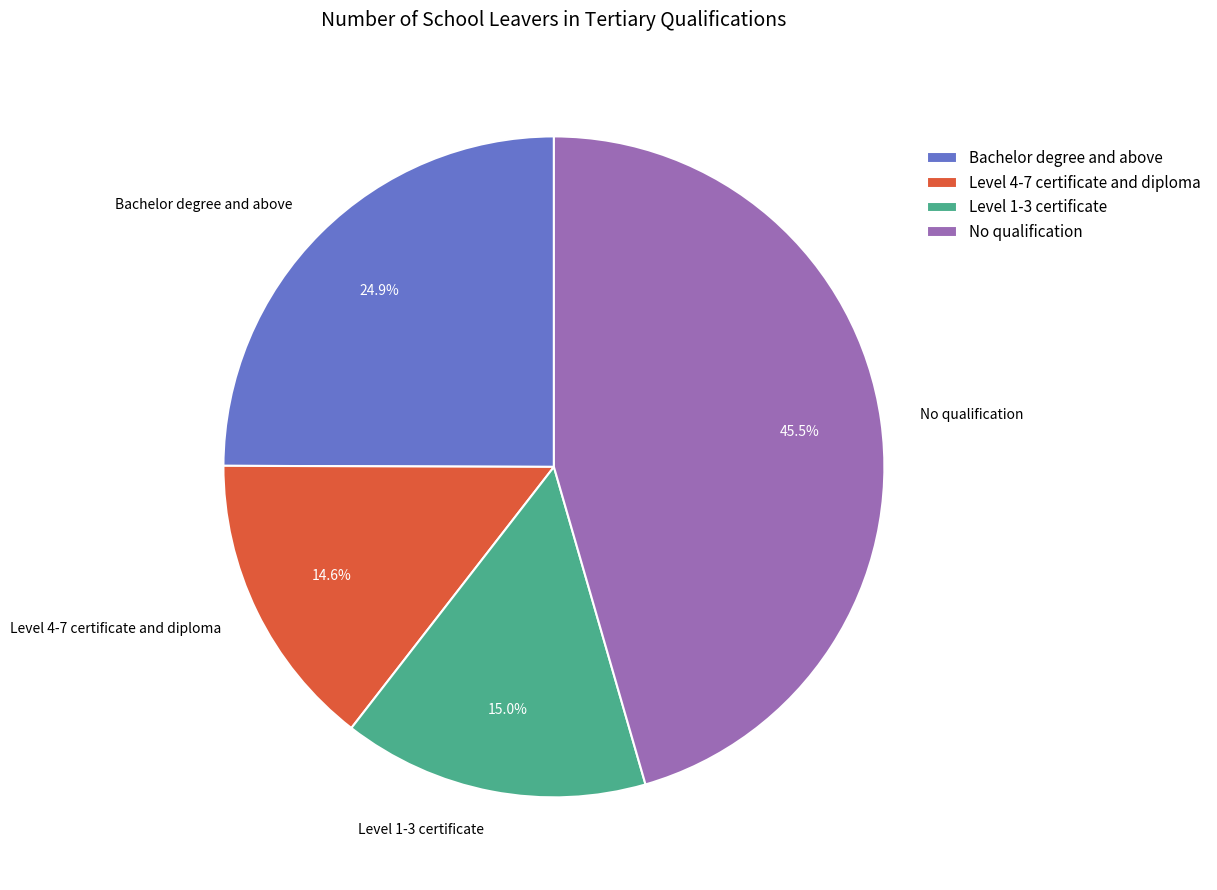

To the nearest percent, what is the difference between the largest and smallest slice percentages?

31%